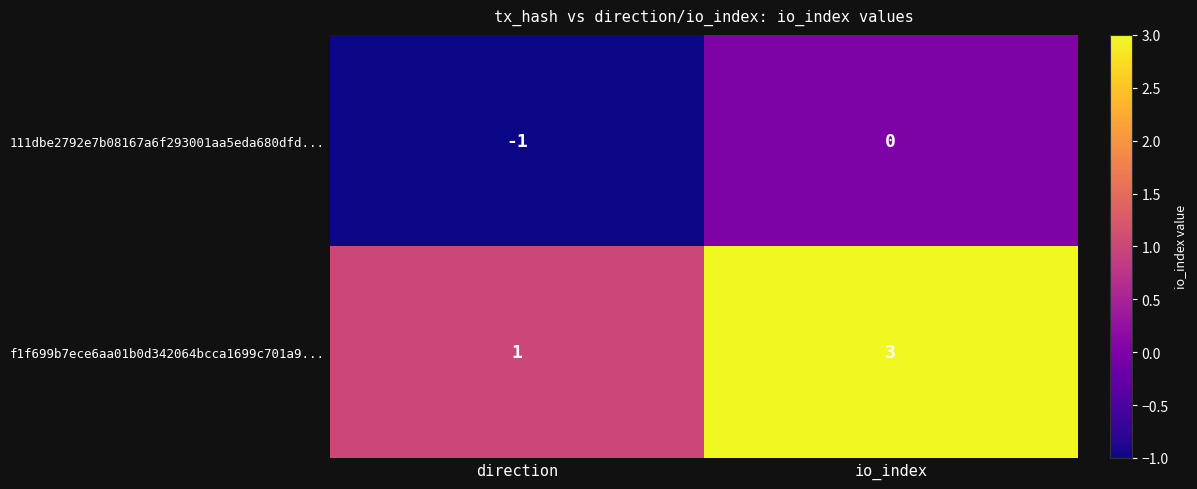

What is the difference between the highest and lowest values at io_index?

3